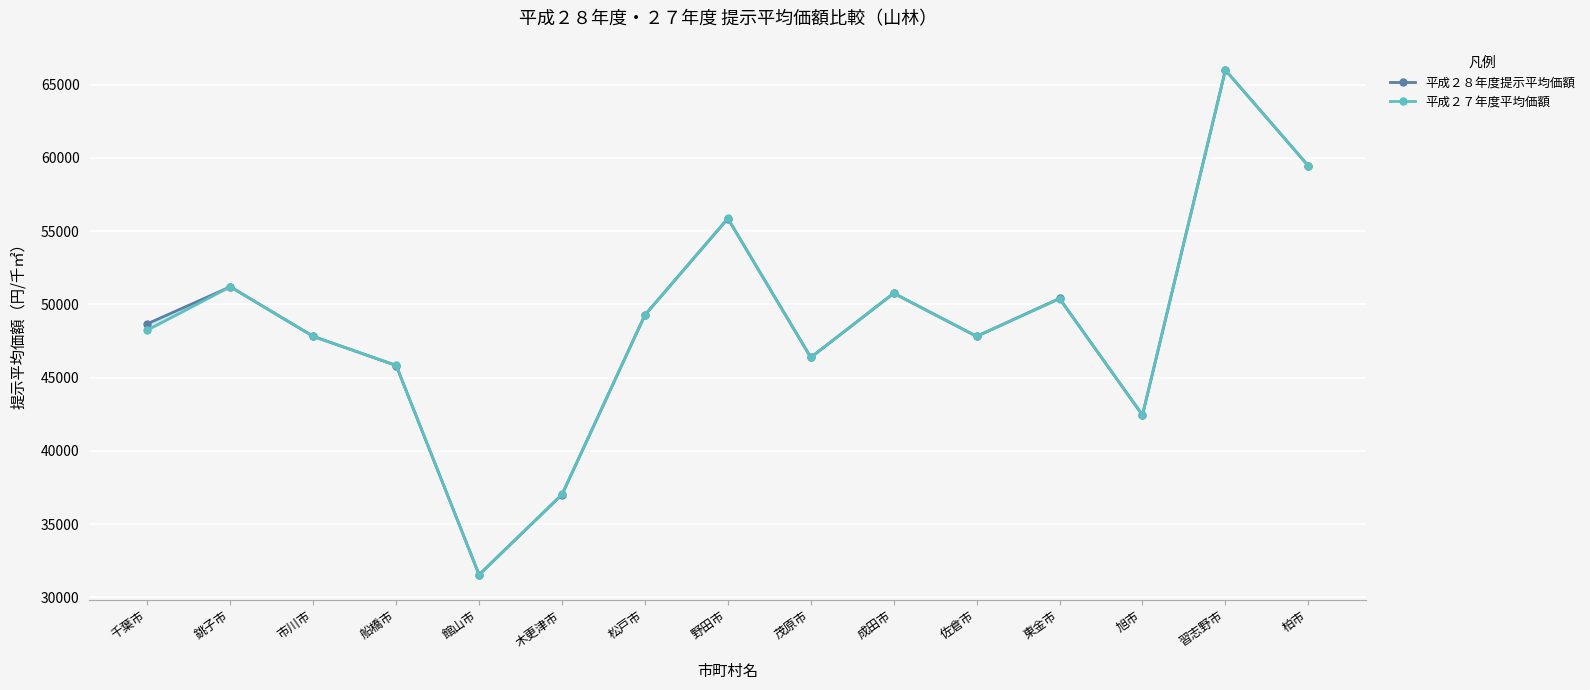

At which category does 平成２８年度提示平均価額 reach its first local valley?

館山市